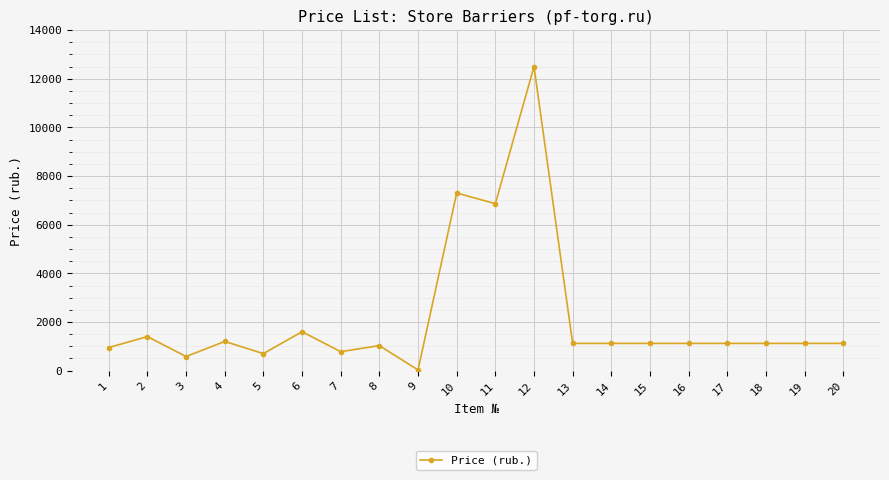

True or false: the data shows 543 at 4.

False